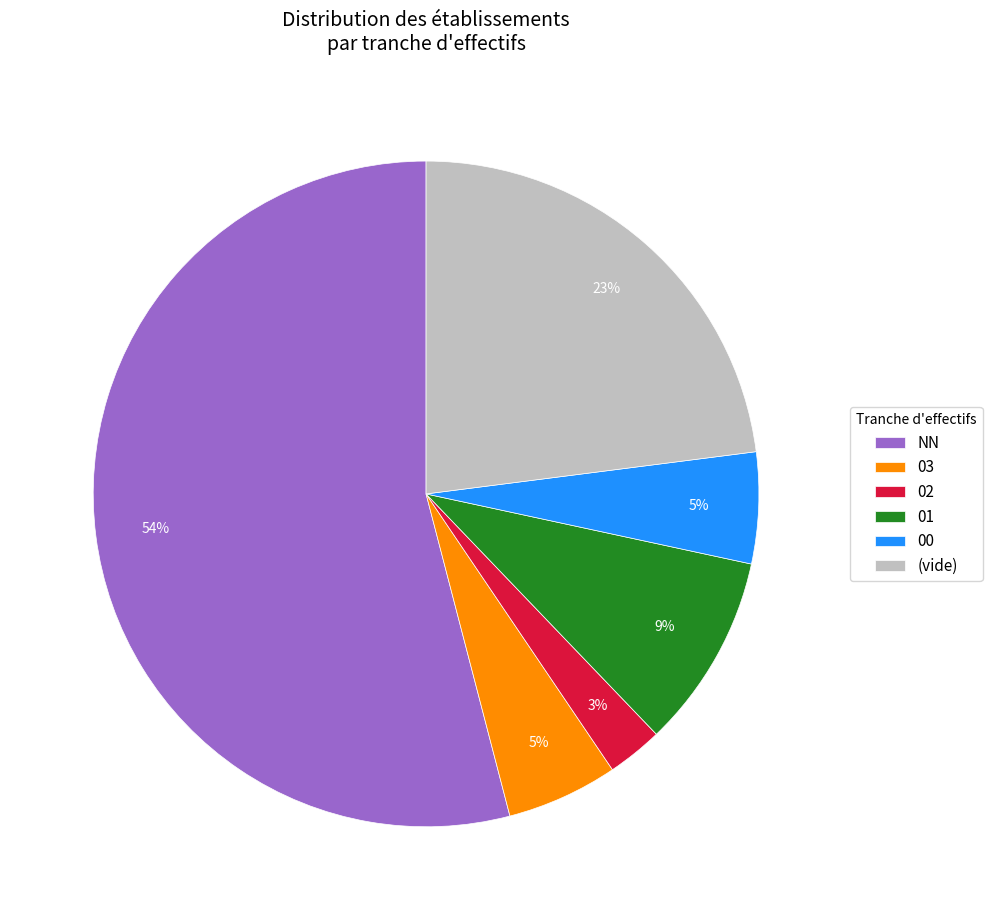

How many slices are in this pie chart?

6